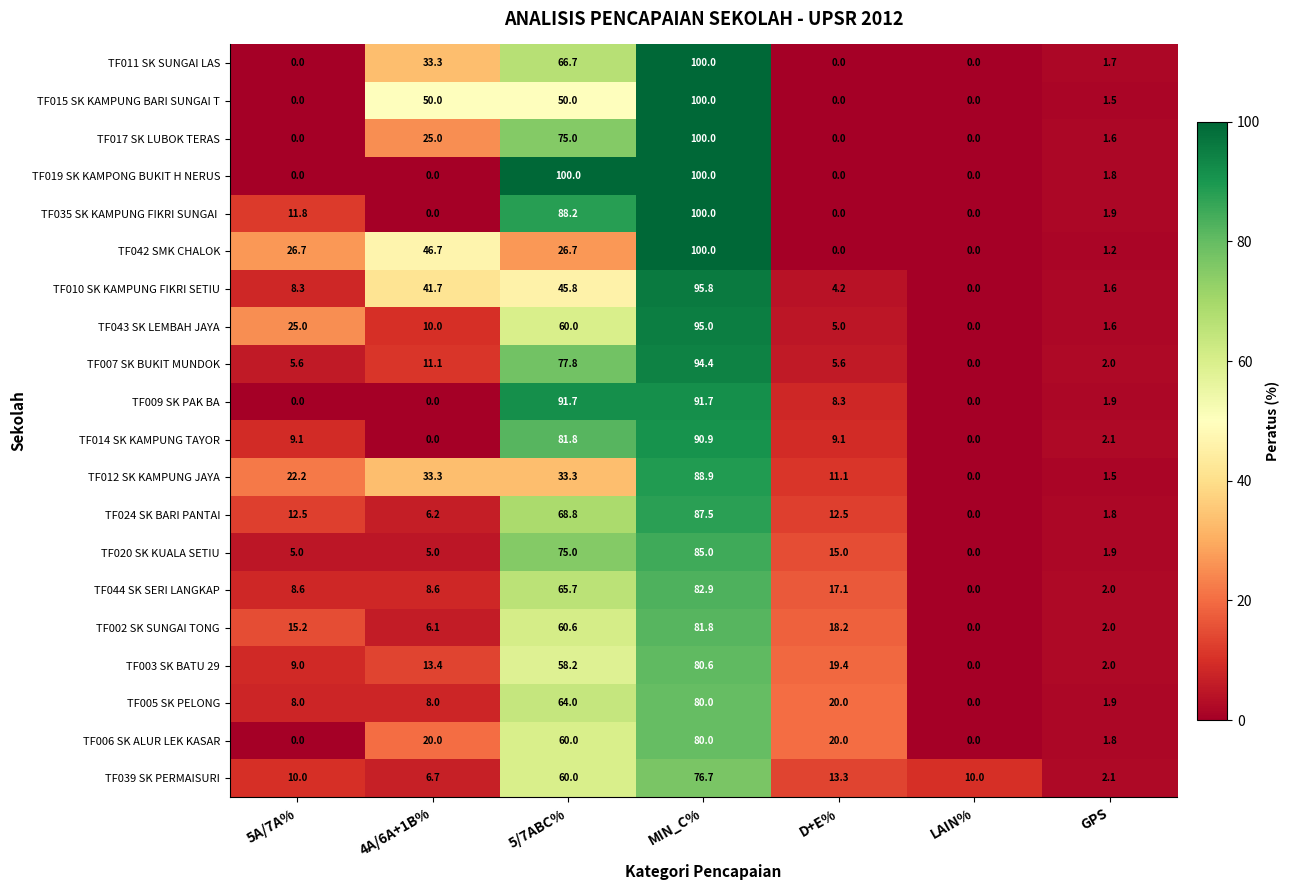

Rank the categories by TF010 SK KAMPUNG FIKRI SETIU value from lowest to highest.

LAIN%, GPS, D+E%, 5A/7A%, 4A/6A+1B%, 5/7ABC%, MIN_C%